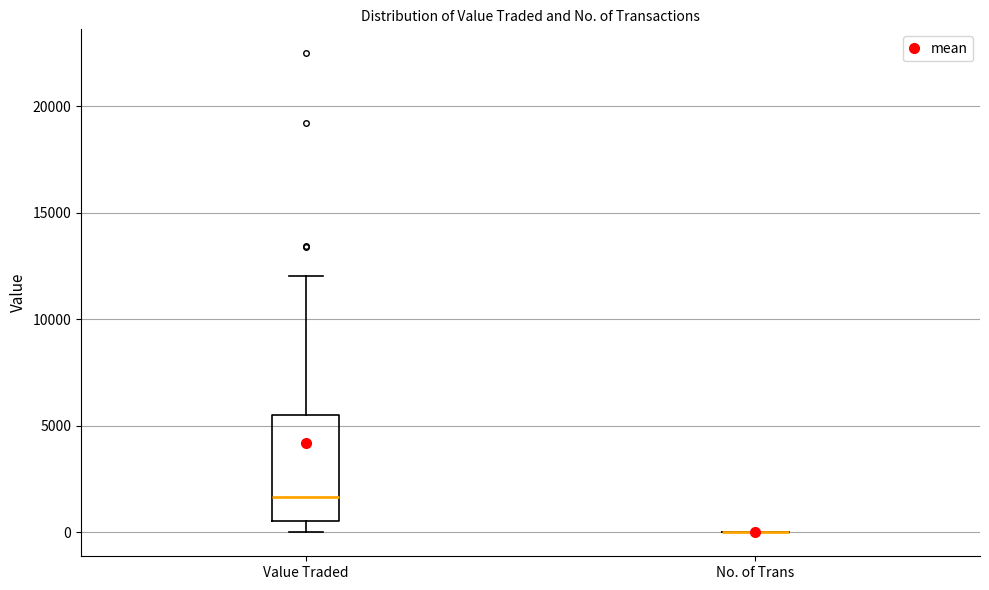

Reading left to right, read every box against the y-axis: the position of its median line, the range the box covers, and the ends of its whiskers. The values are not printed on the chart, so give them approximately, as read against the axis.

Value Traded: median 1500, box 500 to 5500, whiskers 0 to 12000
No. of Trans: box collapsed to a line at 0, whiskers 0 to 0